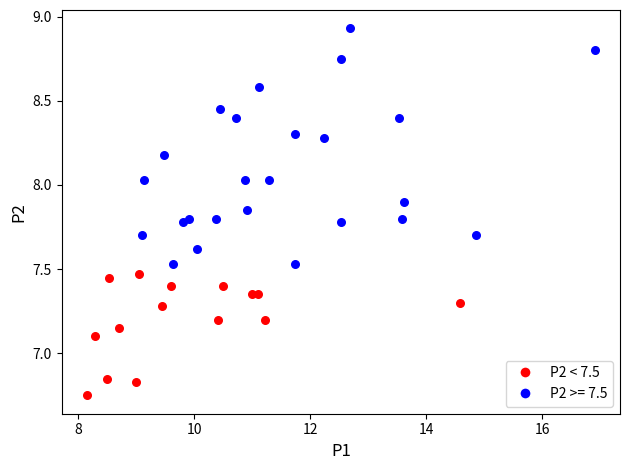

Which series reaches the maximum Y coordinate?

P2 >= 7.5